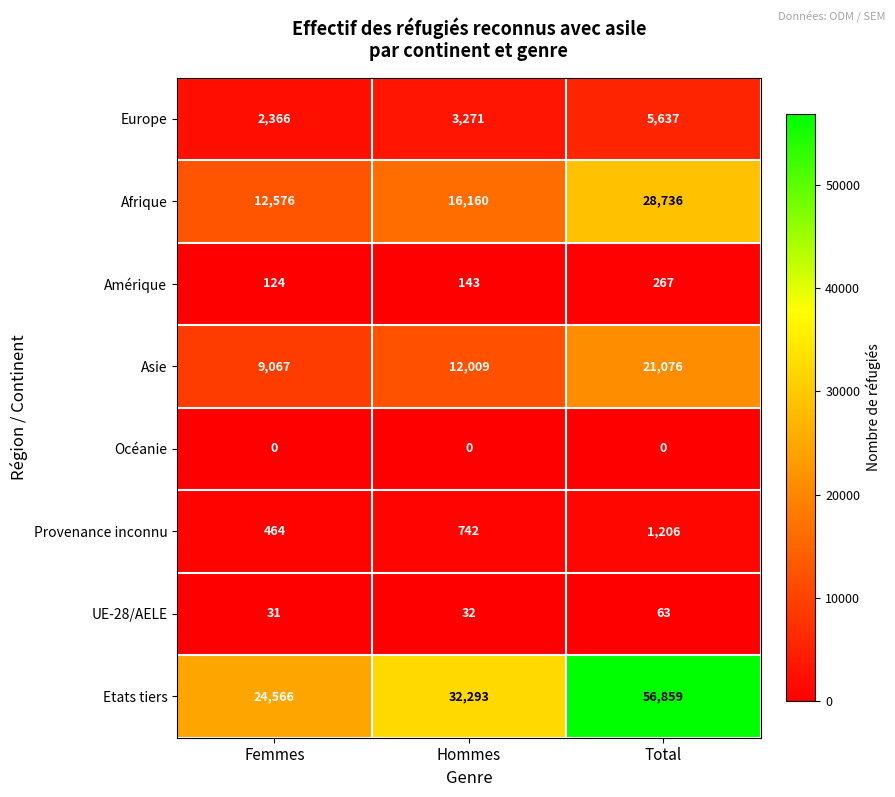

Reading left to right, list all the values displayed in this chart.

Europe: Femmes=2366	Hommes=3271	Total=5637
Afrique: Femmes=12576	Hommes=16160	Total=28736
Amérique: Femmes=124	Hommes=143	Total=267
Asie: Femmes=9067	Hommes=12009	Total=21076
Océanie: Femmes=0	Hommes=0	Total=0
Provenance inconnu: Femmes=464	Hommes=742	Total=1206
UE-28/AELE: Femmes=31	Hommes=32	Total=63
Etats tiers: Femmes=24566	Hommes=32293	Total=56859